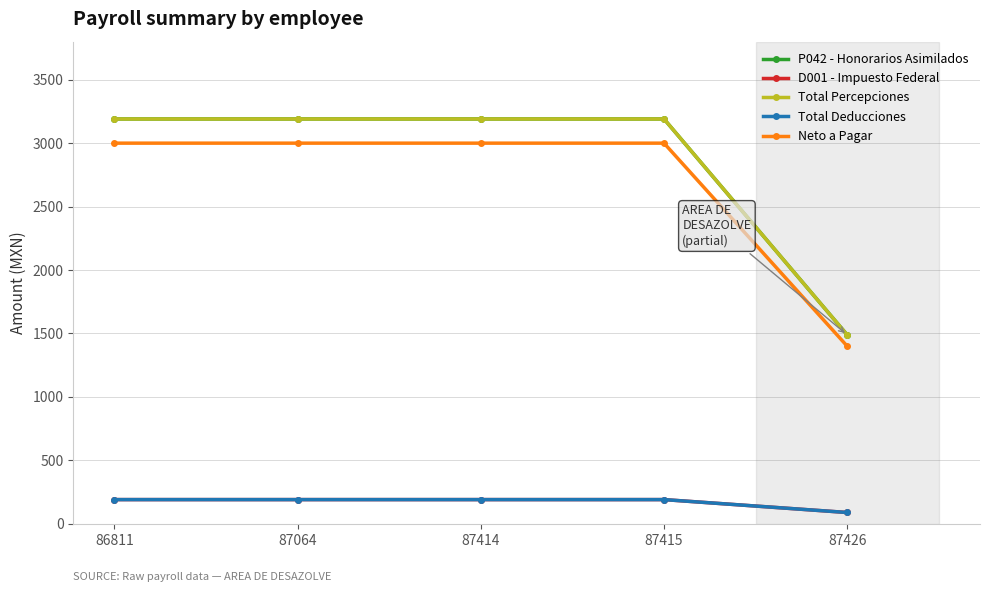

True or false: Total Deducciones has more than 2 interior local peaks.

False